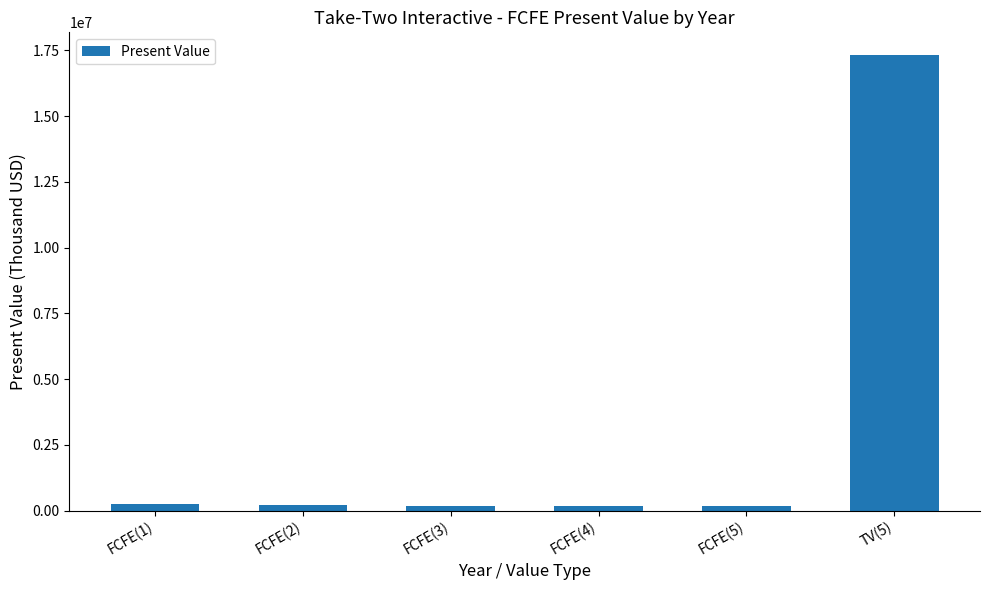

The value at TV(5) is 17316846. True or false?

True